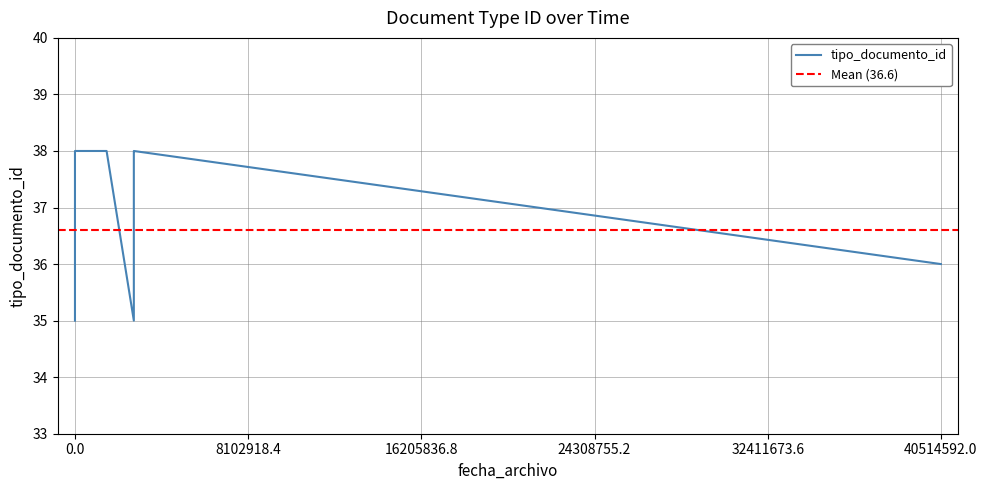

What is the change in value from 2022-04-27 08:41:40 to 2022-04-27 08:46:53?

+3